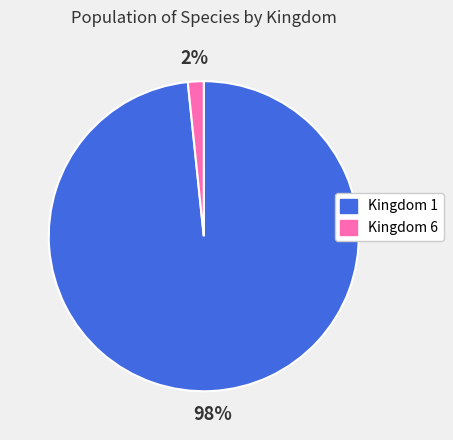

Is there any slice that represents more than half of the pie?

Yes